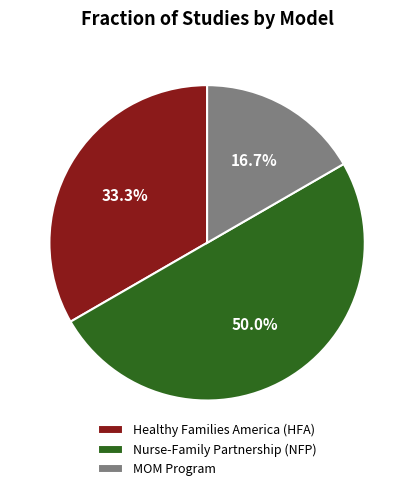

Approximately how many times larger is the value at Healthy Families America (HFA) compared to MOM Program?

2.0